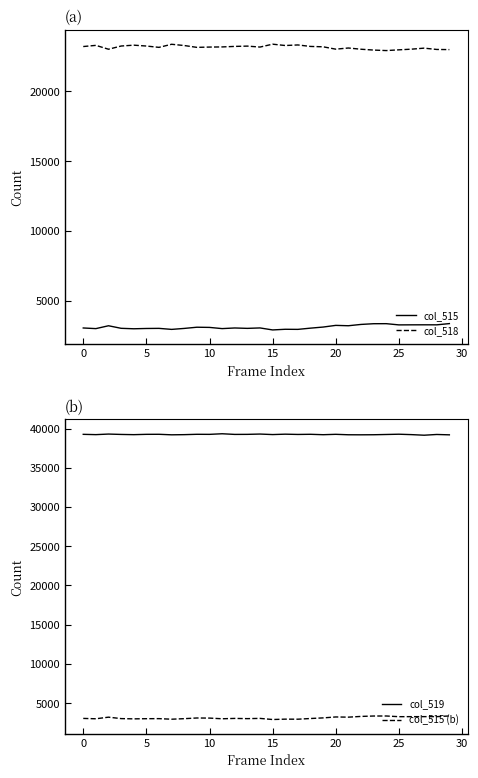

What is the sum of all col_515 (b) values?

93836